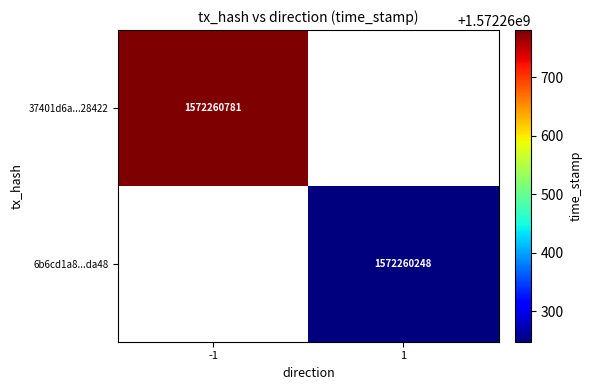

The value of 37401d6a49ee8cf78cd3631c7cc4f27d1b28422 at time_stamp is 1572260781. True or false?

True